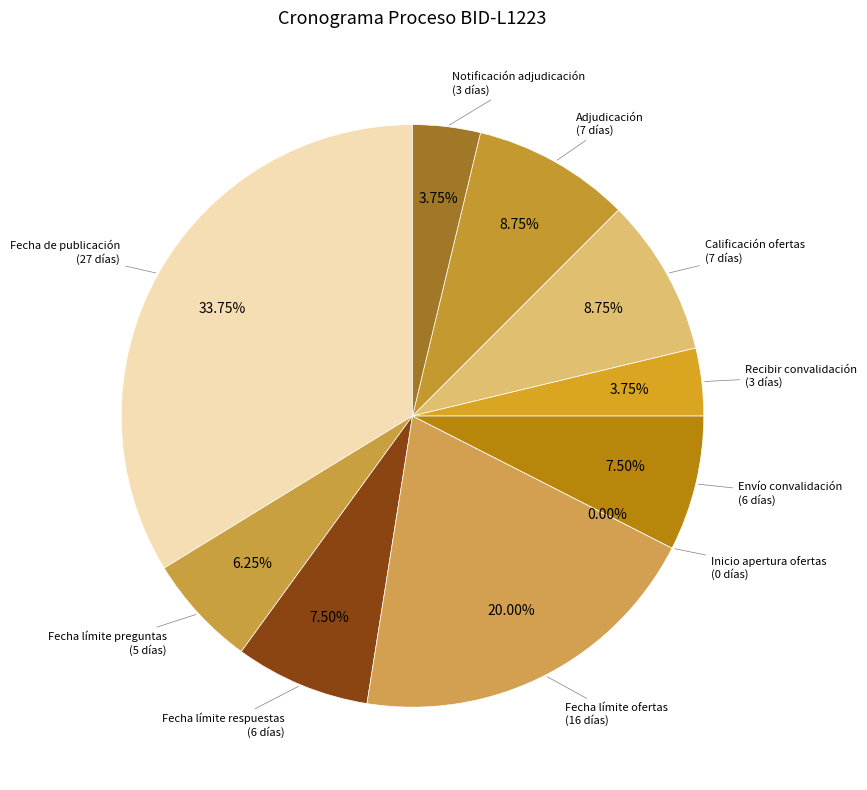

What is the smallest slice in the pie chart?

Inicio apertura ofertas